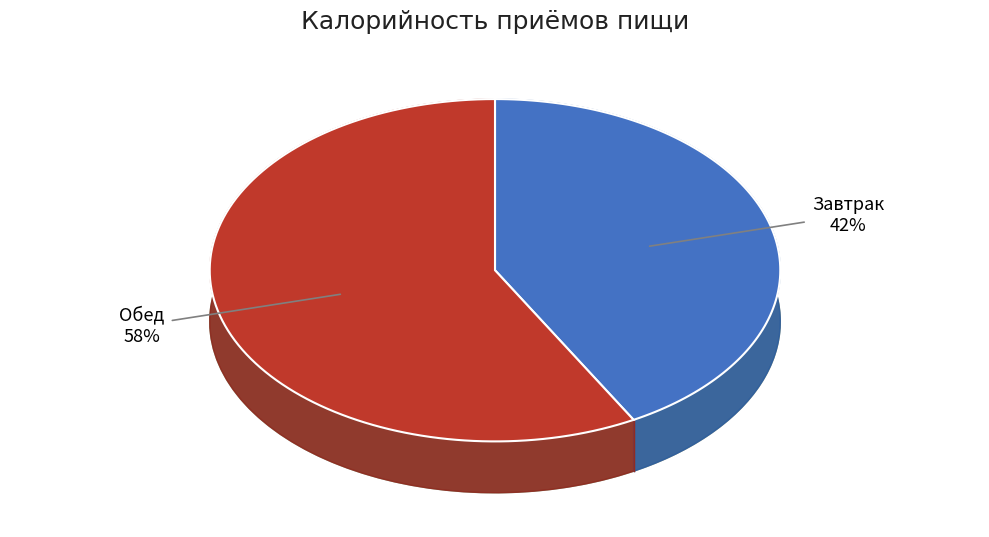

To the nearest percent, what is the difference between the Завтрак and Обед slice percentages?

16%